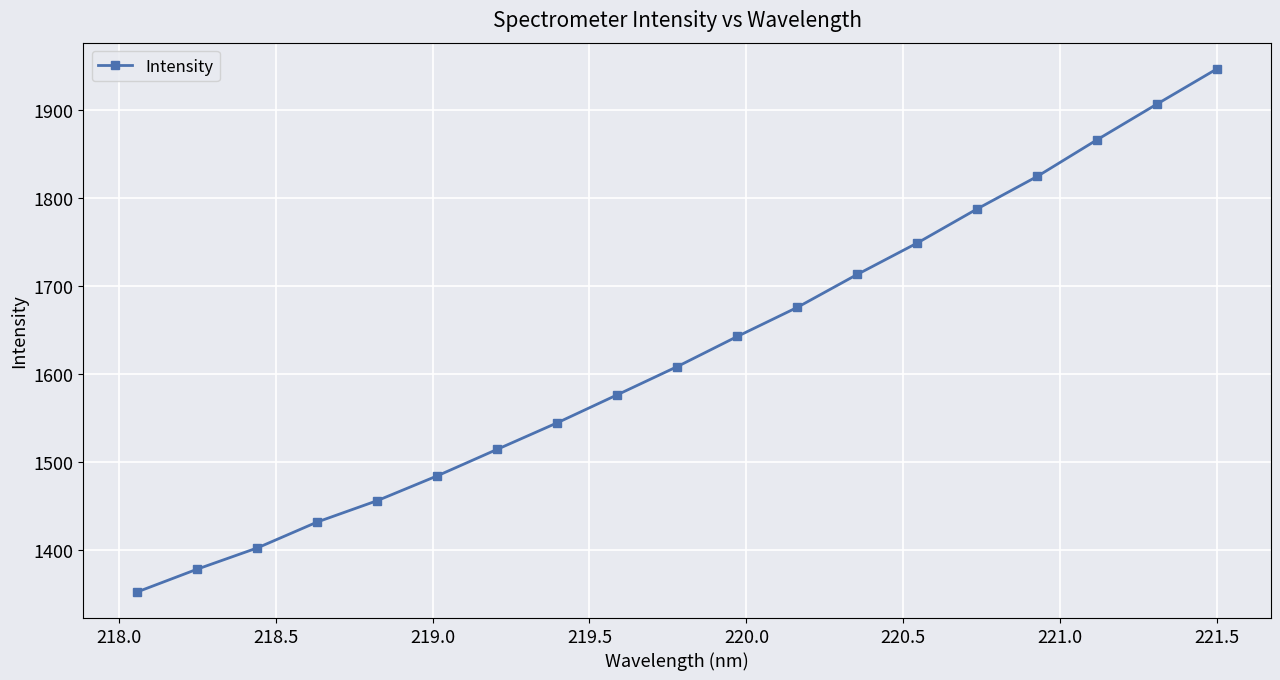

True or false: there are more than 1 points higher than both neighbors.

False